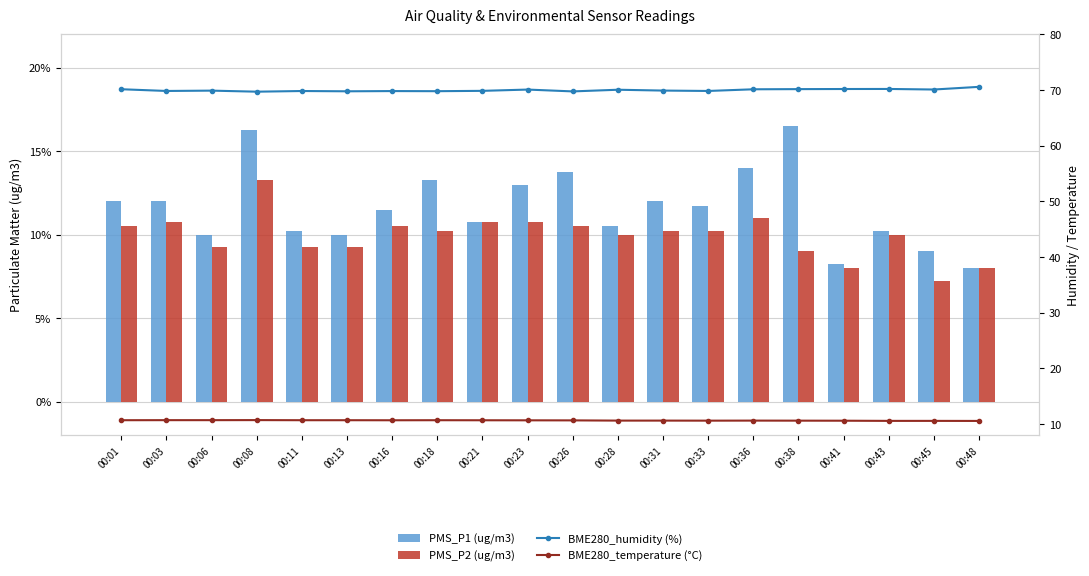

Between 00:48 and 00:36, which is larger?

00:36